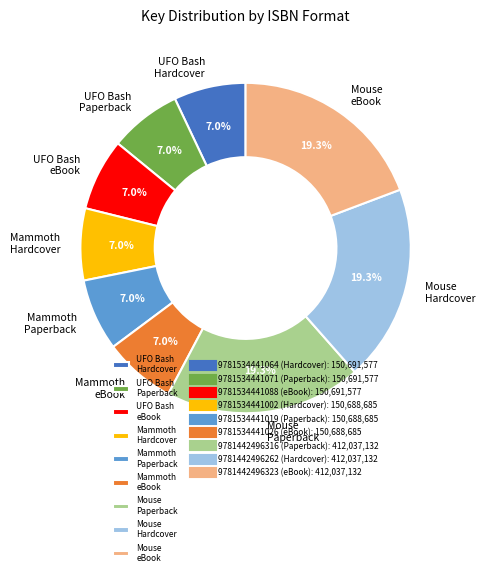

Approximately how many times larger is the value at UFO Bash eBook compared to Mouse Hardcover?

0.4